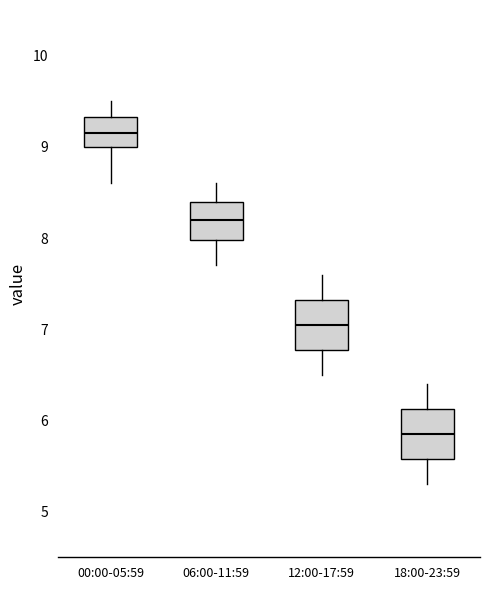

Reading left to right, transcribe this box plot: for each box, give where its median line is, the range the box spans, and where its two whiskers end, as read against the y-axis. The values are not printed on the chart, so give them approximately, as read against the axis.

00:00-05:59: median 9.2, box 9.0 to 9.3, whiskers 8.6 to 9.5
06:00-11:59: median 8.2, box 8.0 to 8.4, whiskers 7.7 to 8.6
12:00-17:59: median 7.1, box 6.8 to 7.3, whiskers 6.5 to 7.6
18:00-23:59: median 5.9, box 5.6 to 6.1, whiskers 5.3 to 6.4